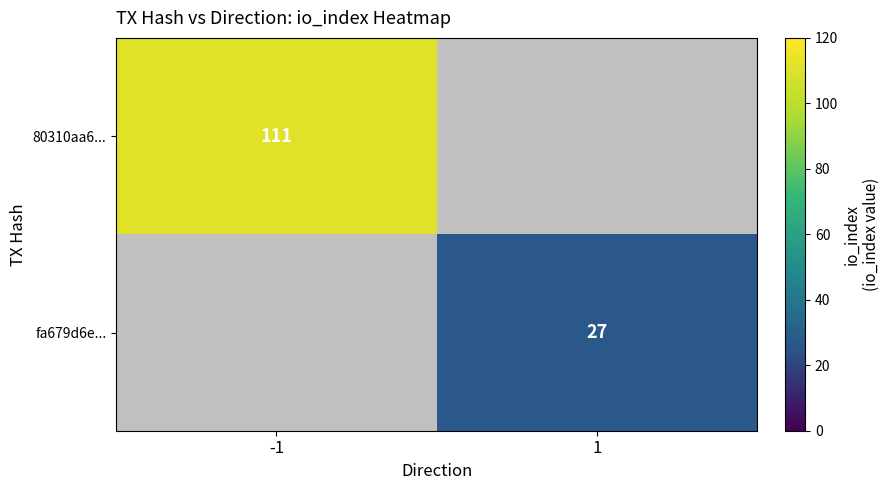

The value of fa679d6e... at 1 is 27. True or false?

True